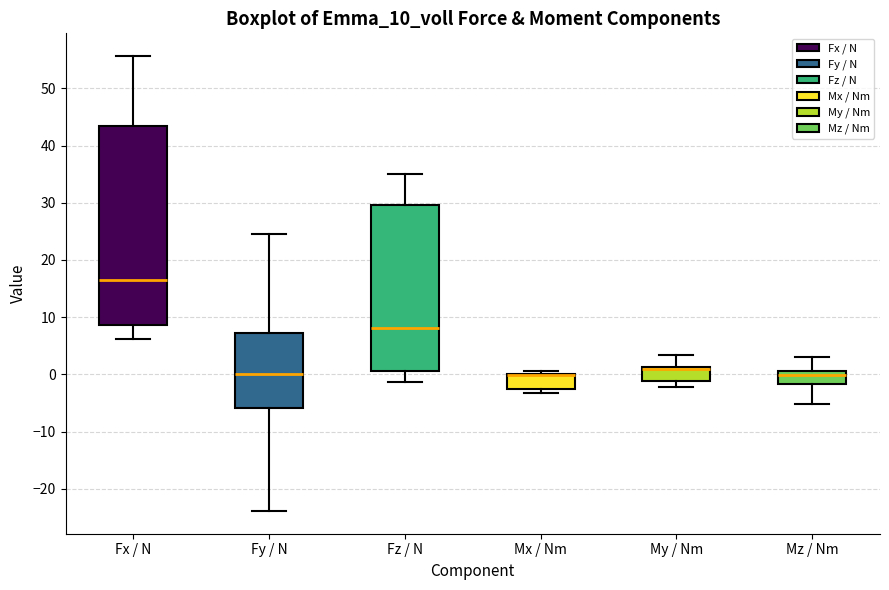

Which box is the tallest, from its lower edge to its upper edge?

Fx / N